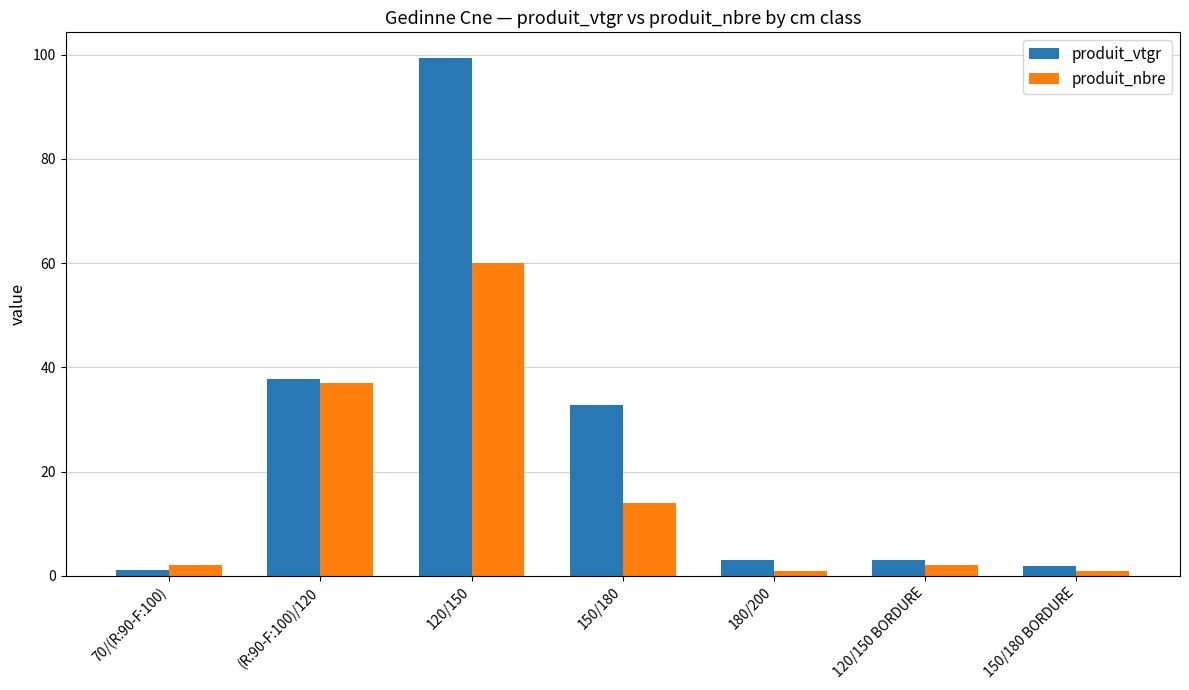

Reading right to left, list all the values displayed in this chart.

produit_vtgr: 150/180 BORDURE=1.9	120/150 BORDURE=3.0	180/200=3.0	150/180=32.8	120/150=99.3	(R:90-F:100)/120=37.8	70/(R:90-F:100)=1.2
produit_nbre: 150/180 BORDURE=1.0	120/150 BORDURE=2.0	180/200=1.0	150/180=14.0	120/150=60.0	(R:90-F:100)/120=37.0	70/(R:90-F:100)=2.0